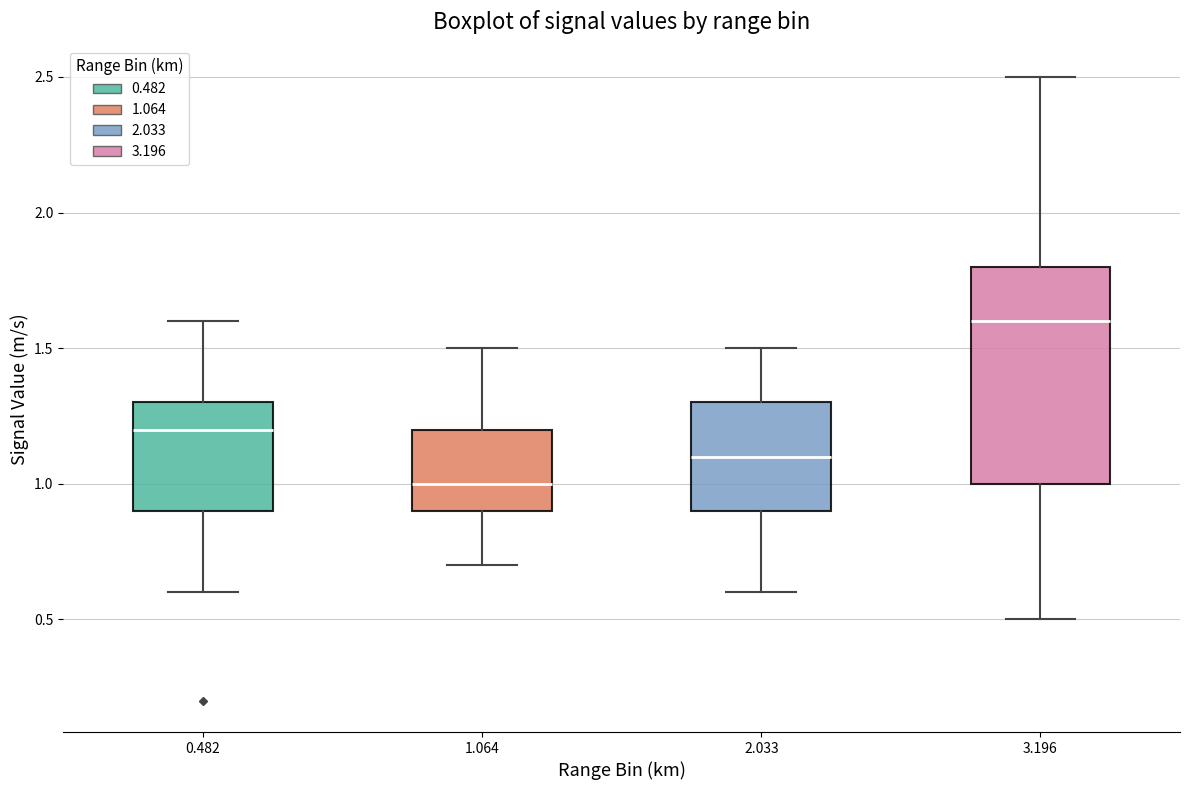

Reading left to right, transcribe this box plot: for each box, give where its median line is, the range the box spans, and where its two whiskers end, as read against the y-axis. The values are not printed on the chart, so give them approximately, as read against the axis.

0.482: median 1.2, box 0.9 to 1.3, whiskers 0.6 to 1.6
1.064: median 1.0, box 0.9 to 1.2, whiskers 0.7 to 1.5
2.033: median 1.1, box 0.9 to 1.3, whiskers 0.6 to 1.5
3.196: median 1.6, box 1.0 to 1.8, whiskers 0.5 to 2.5